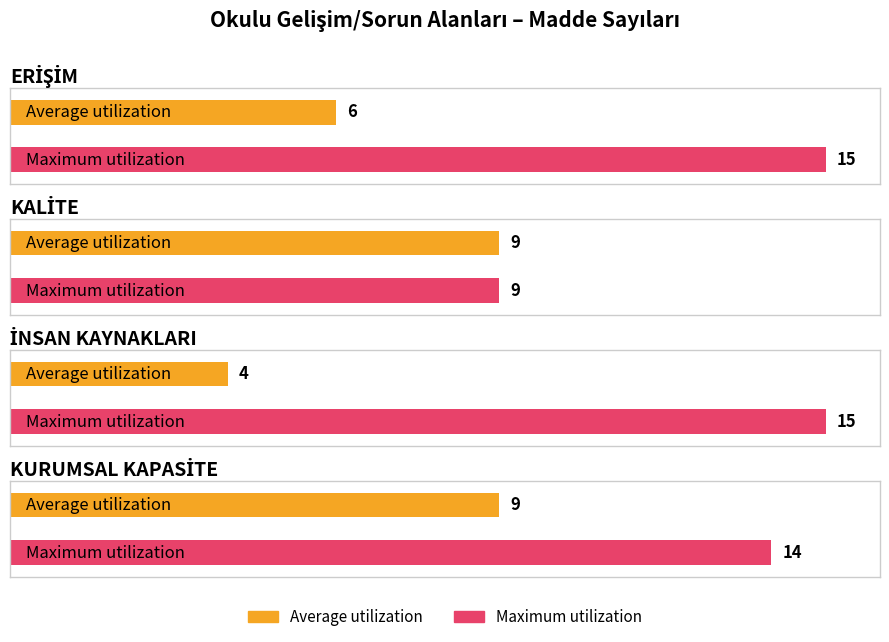

At KURUMSAL KAPASİTE, list the series in order from smallest to largest.

Average utilization, Maximum utilization